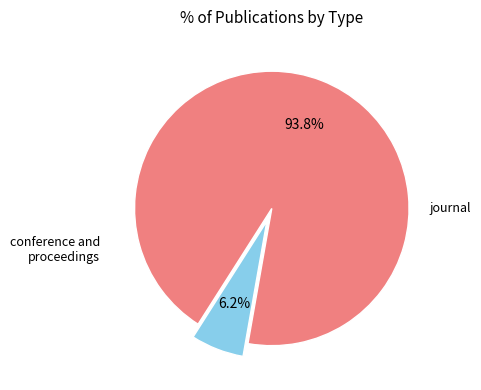

Is there any slice that represents more than half of the pie?

Yes